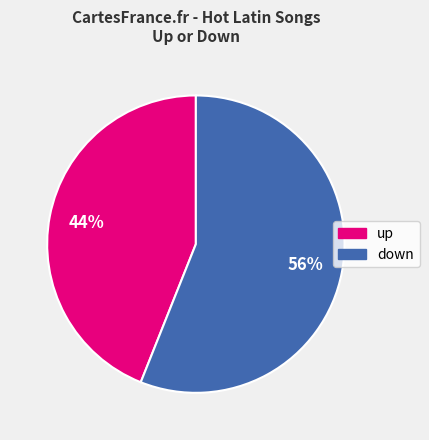

Is up the majority of the pie?

No